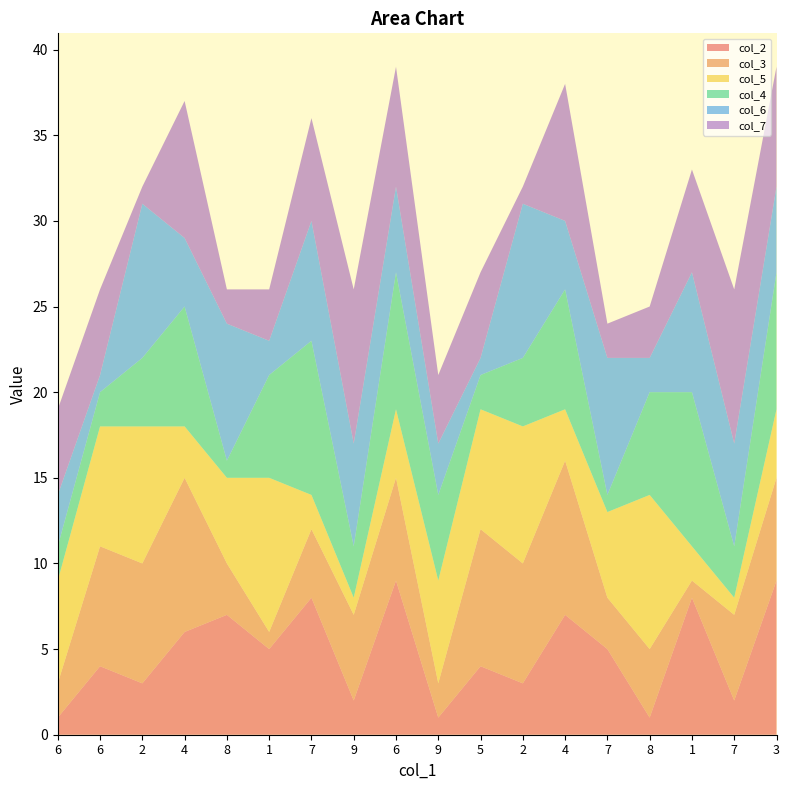

Reading left to right, extract all data points from this chart.

col_2: 6=1	6=4	2=3	4=6	8=7	1=5	7=8	9=2	6=9	9=1	5=4	2=3	4=7	7=5	8=1	1=8	7=2	3=9
col_3: 6=2	6=7	2=7	4=9	8=3	1=1	7=4	9=5	6=6	9=2	5=8	2=7	4=9	7=3	8=4	1=1	7=5	3=6
col_5: 6=6	6=7	2=8	4=3	8=5	1=9	7=2	9=1	6=4	9=6	5=7	2=8	4=3	7=5	8=9	1=2	7=1	3=4
col_4: 6=2	6=2	2=4	4=7	8=1	1=6	7=9	9=3	6=8	9=5	5=2	2=4	4=7	7=1	8=6	1=9	7=3	3=8
col_6: 6=3	6=1	2=9	4=4	8=8	1=2	7=7	9=6	6=5	9=3	5=1	2=9	4=4	7=8	8=2	1=7	7=6	3=5
col_7: 6=5	6=5	2=1	4=8	8=2	1=3	7=6	9=9	6=7	9=4	5=5	2=1	4=8	7=2	8=3	1=6	7=9	3=7